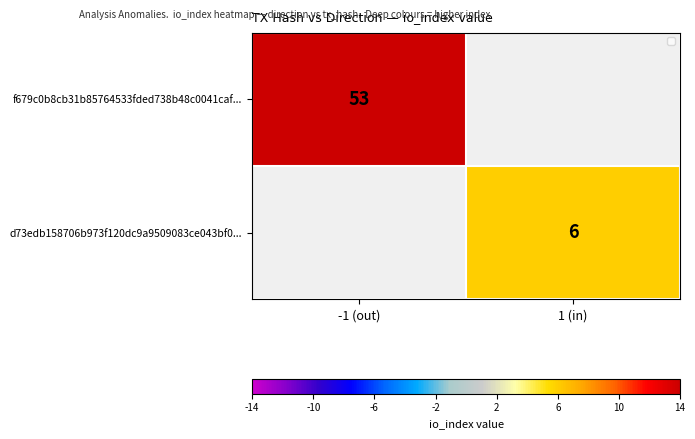

Count the number of data series in this chart.

2